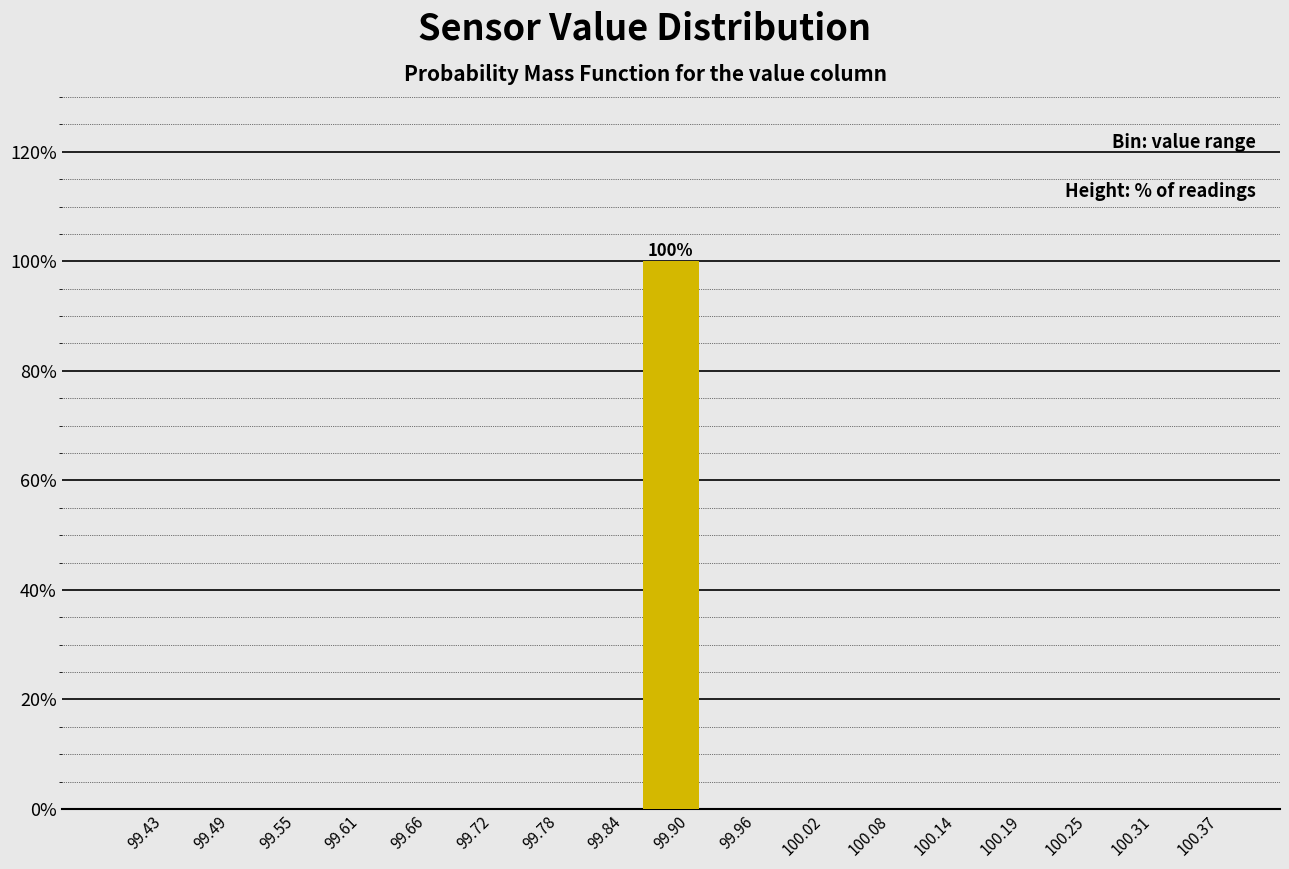

Over which range of the x-axis is the bar tallest?

99.87 to 99.93